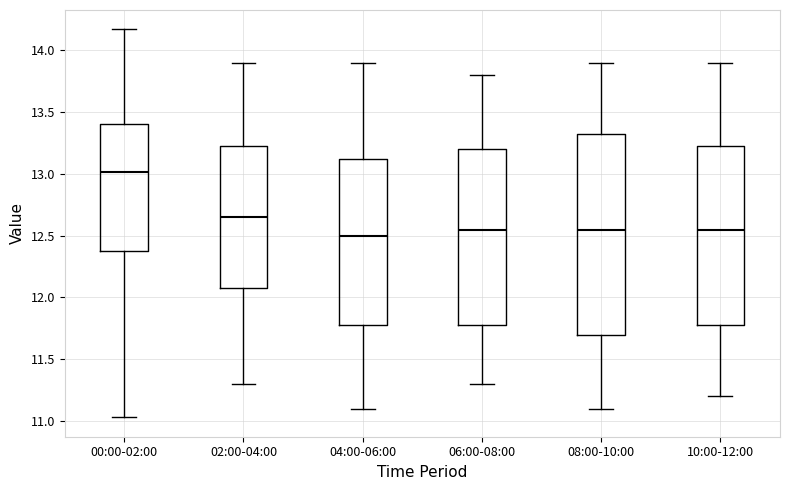

Which box's median line is the highest?

00:00-02:00